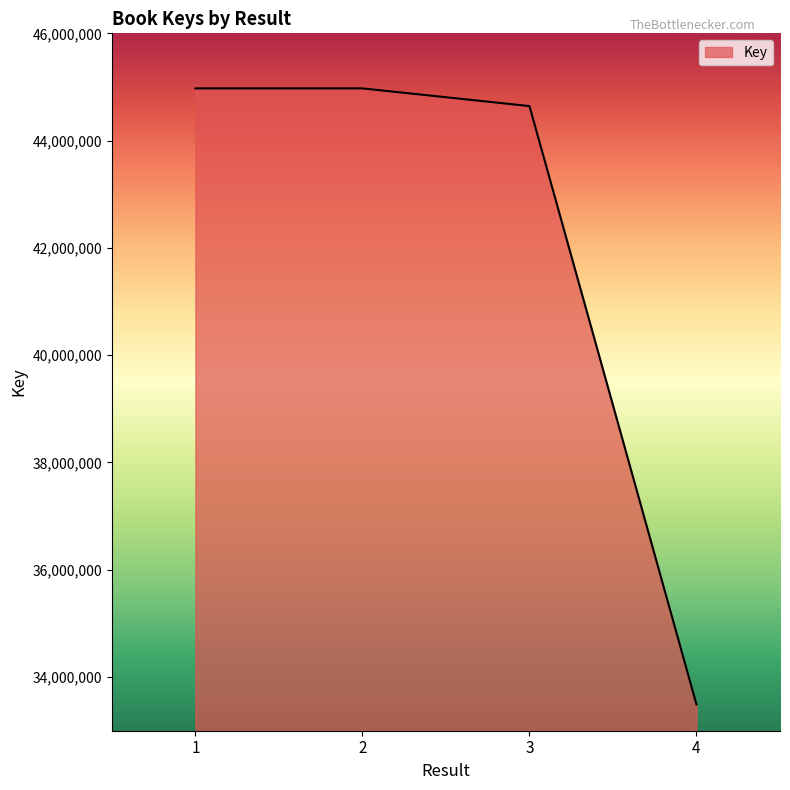

The value at 2 is 44973770. True or false?

True